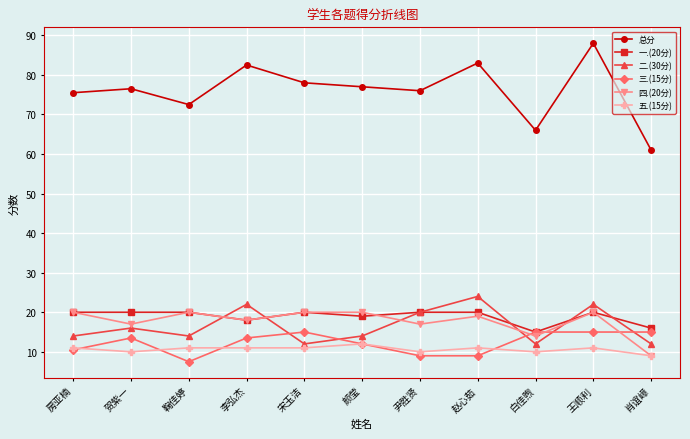

True or false: 总分 has a value of 41.5 at 肖谊嶂.

False